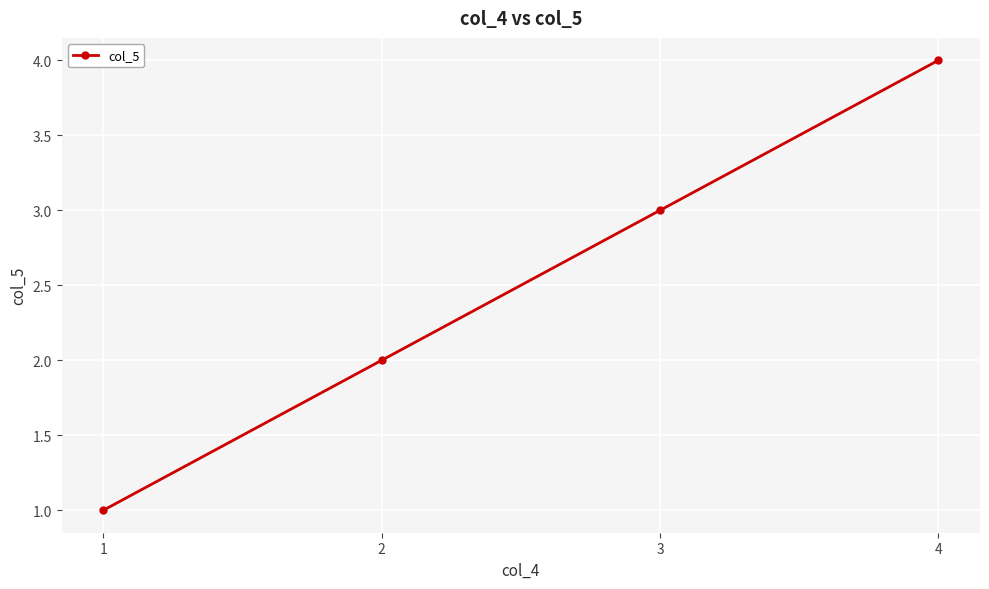

What is the value of the 1st point from the left?

1